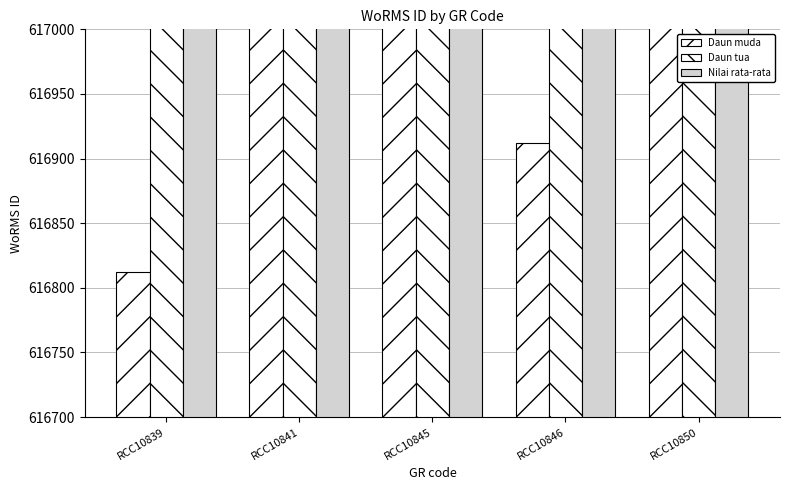

Are the bars grouped side by side (vs. stacked)?

Yes